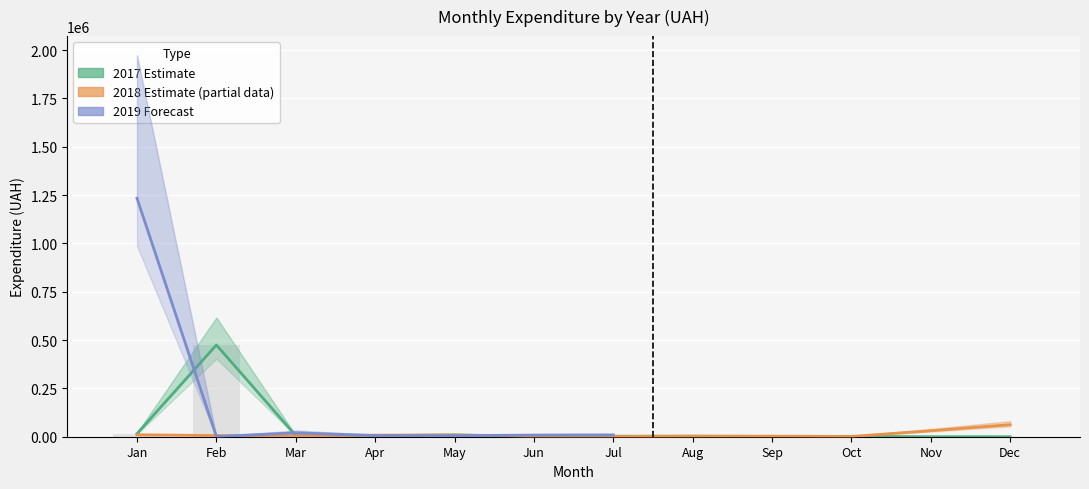

The 2019 series shows 2213.1 at 1. True or false?

False